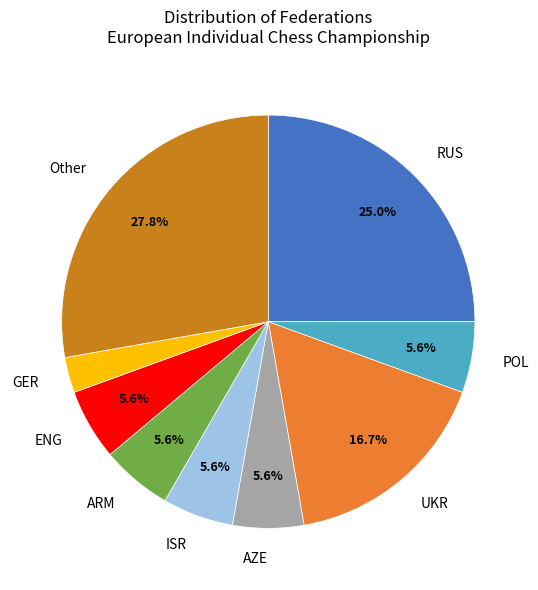

The POL slice represents 1% of the pie. True or false?

False